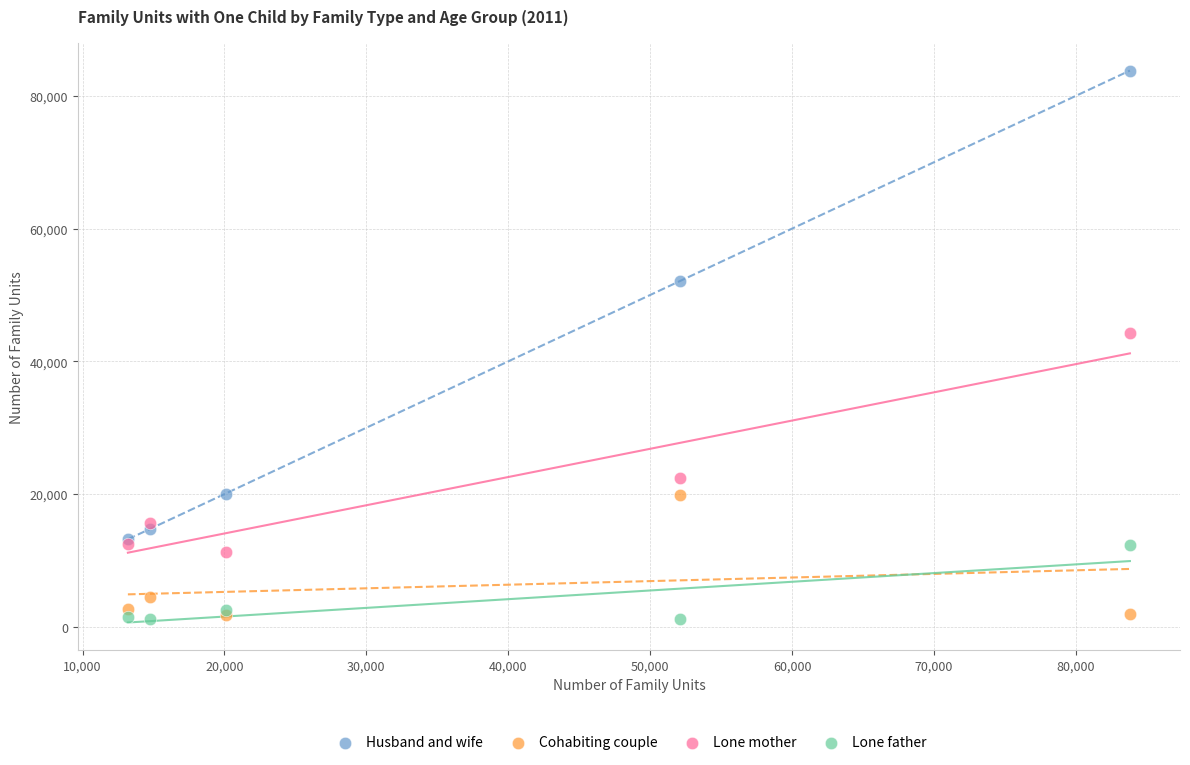

In the Lone mother series, what Y value is closest to 27744?

22489